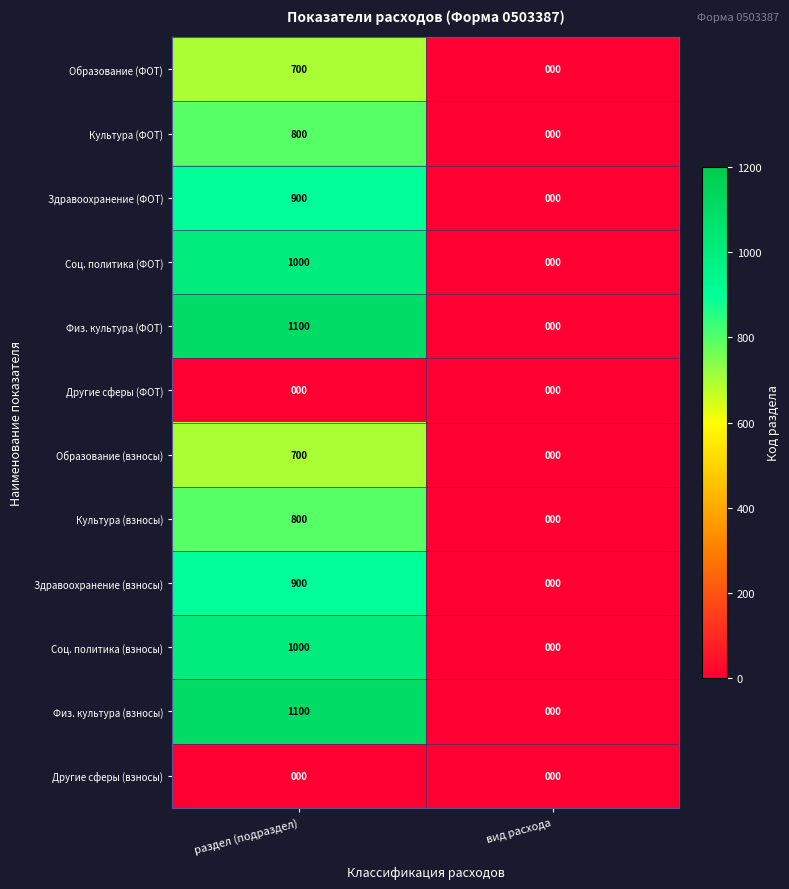

The value of Культура (ФОТ) at вид расхода is 0. True or false?

True